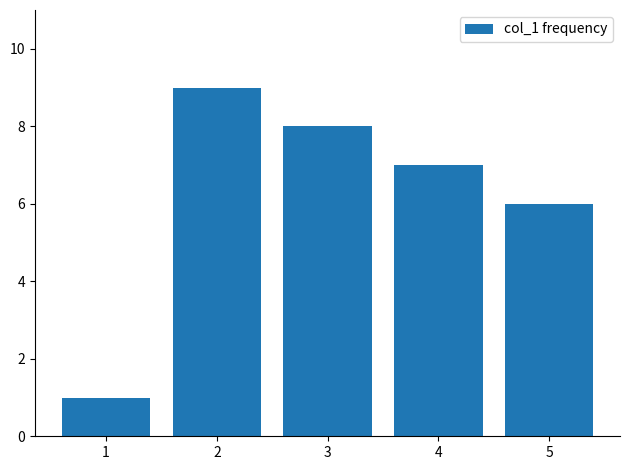

List the labels in order of value, smallest first.

1, 5, 4, 3, 2